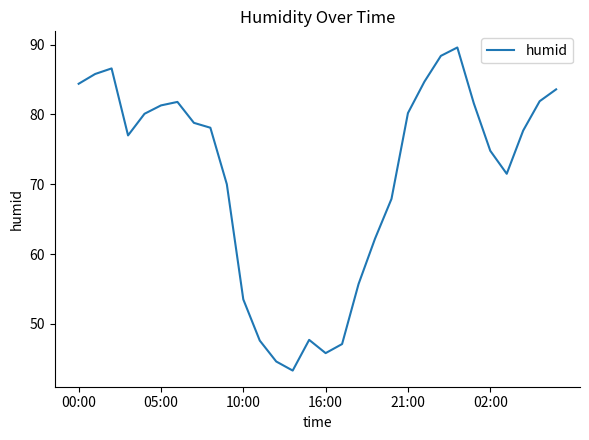

What is the maximum value shown in the chart?

89.6